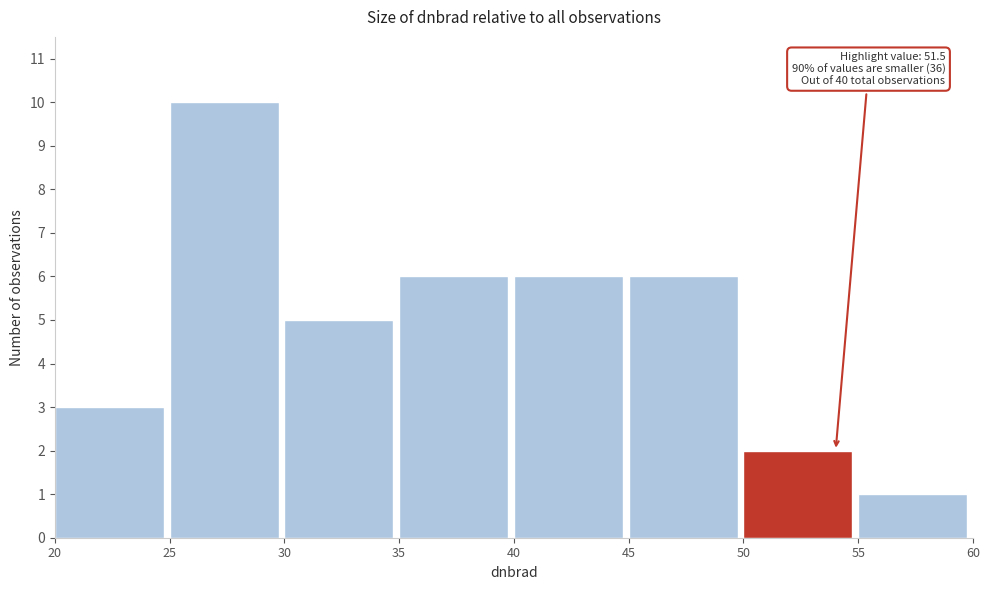

Over which range of the x-axis is the bar tallest?

25 to 30